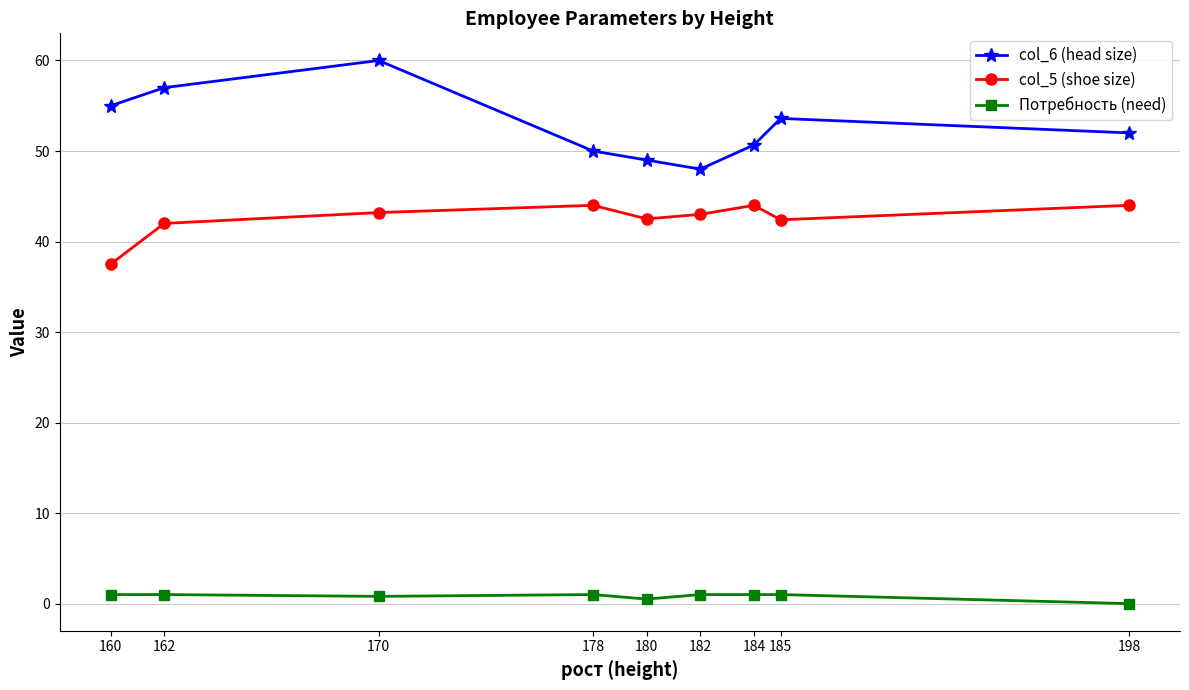

What is the maximum value for Потребность (need)?

1.0